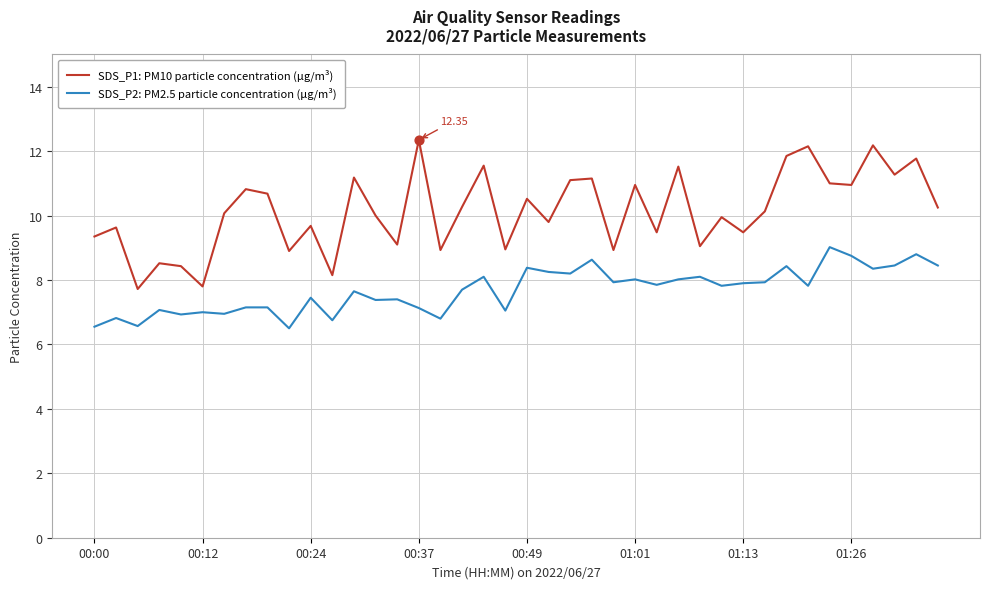

Which series has the widest spread of values?

SDS_P1: PM10 particle concentration (µg/m³)